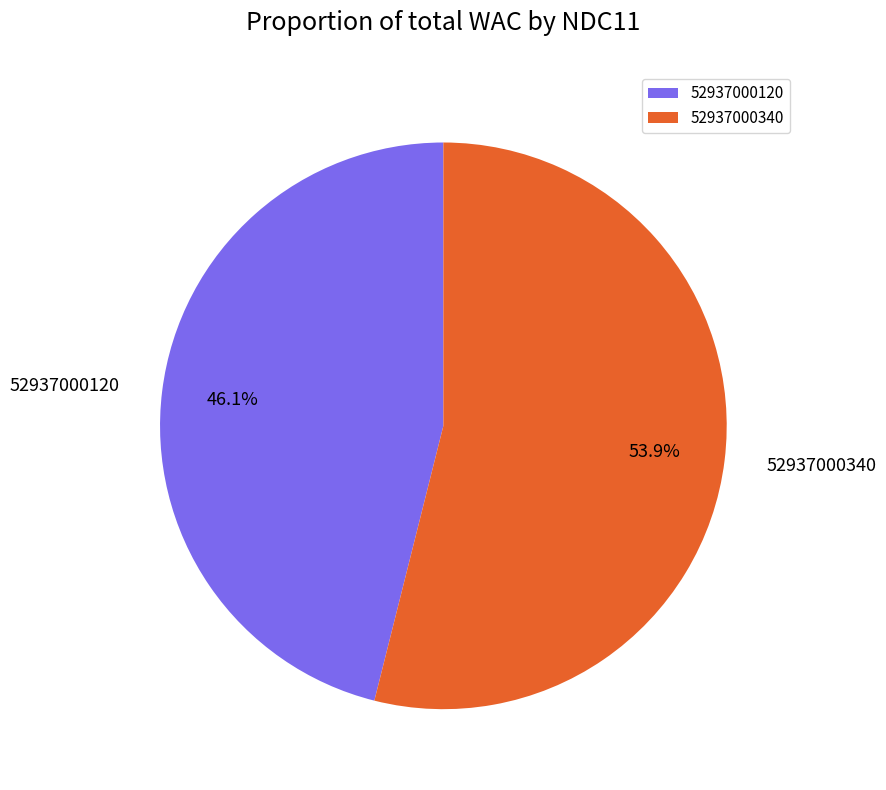

What portion of the pie excludes 52937000340?

46.1%